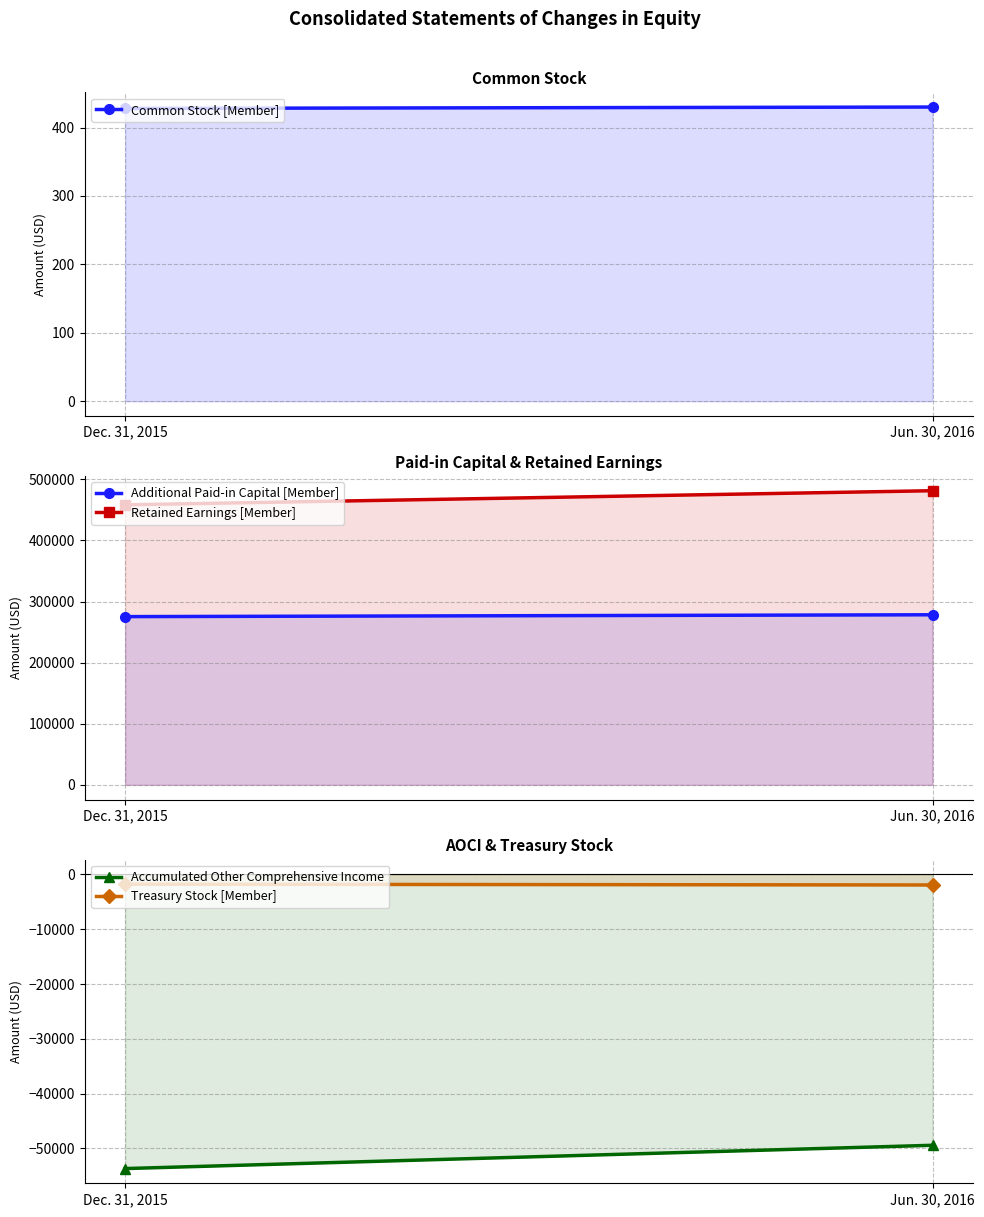

Which has a higher value, Jun. 30, 2016 or Dec. 31, 2015?

Jun. 30, 2016